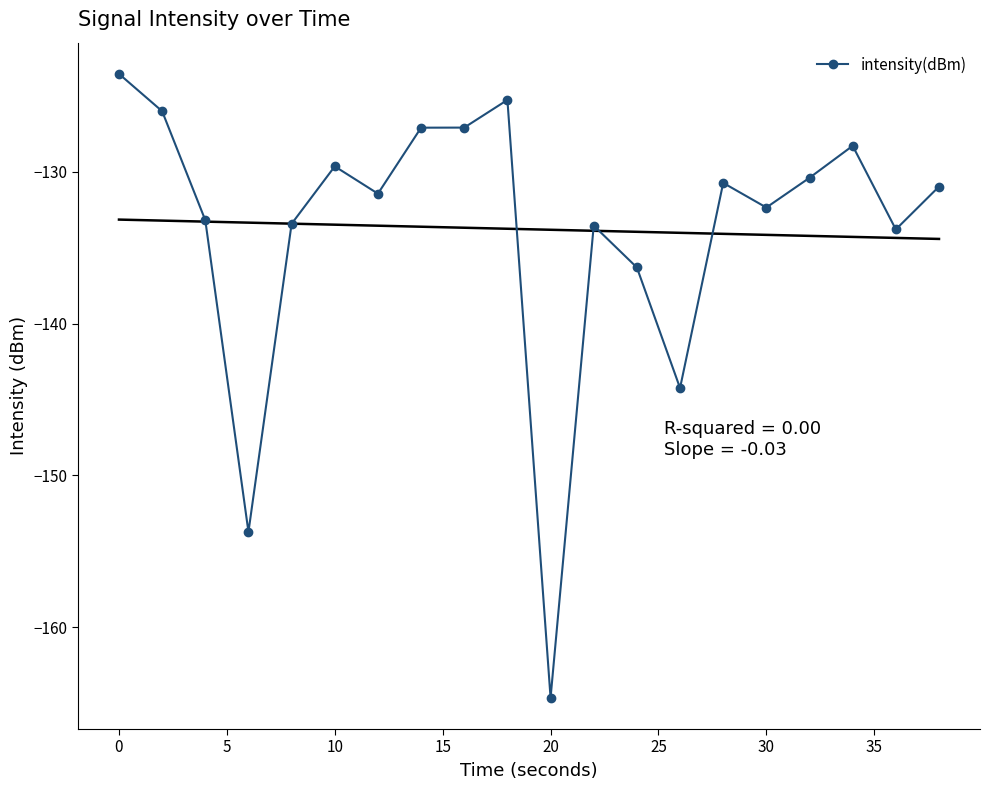

Where is the first local maximum for intensity(dBm)?

10